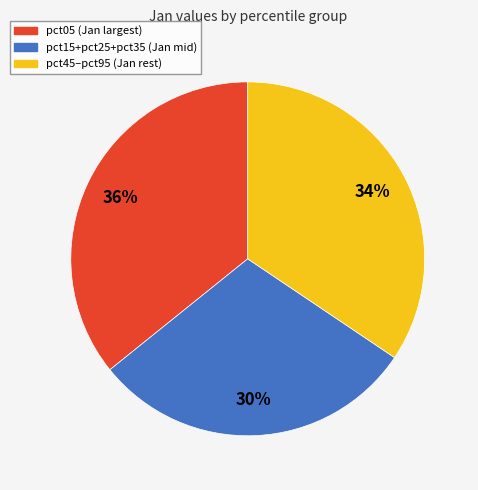

To the nearest percent, what is the average slice percentage?

33%